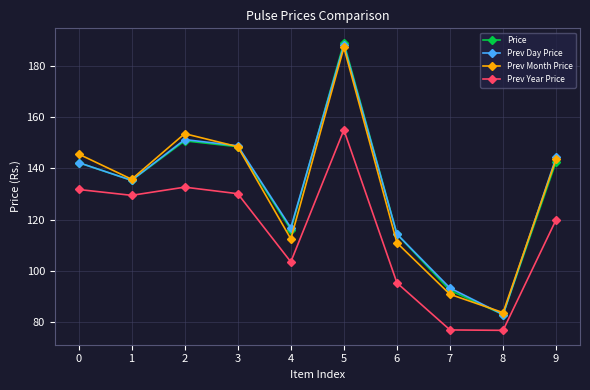

What is the difference between the Prev Year Price values at 4 and 2?

29.2